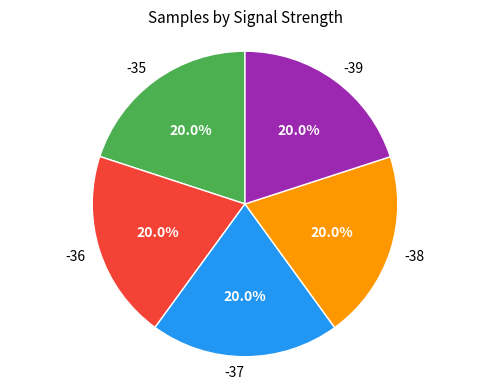

How many segments does this pie chart have?

5